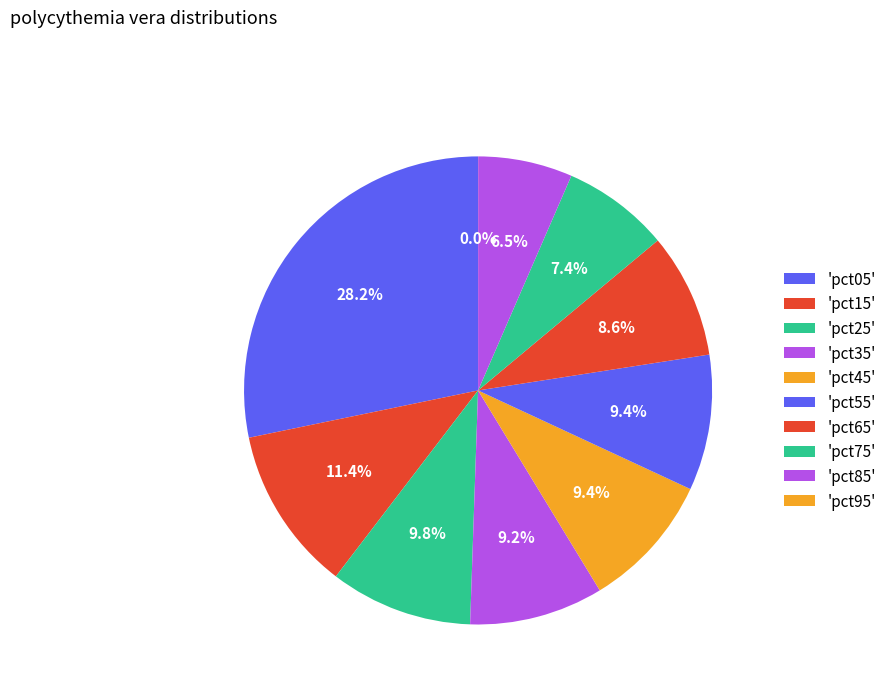

Which category has the smallest portion of the pie?

pct95